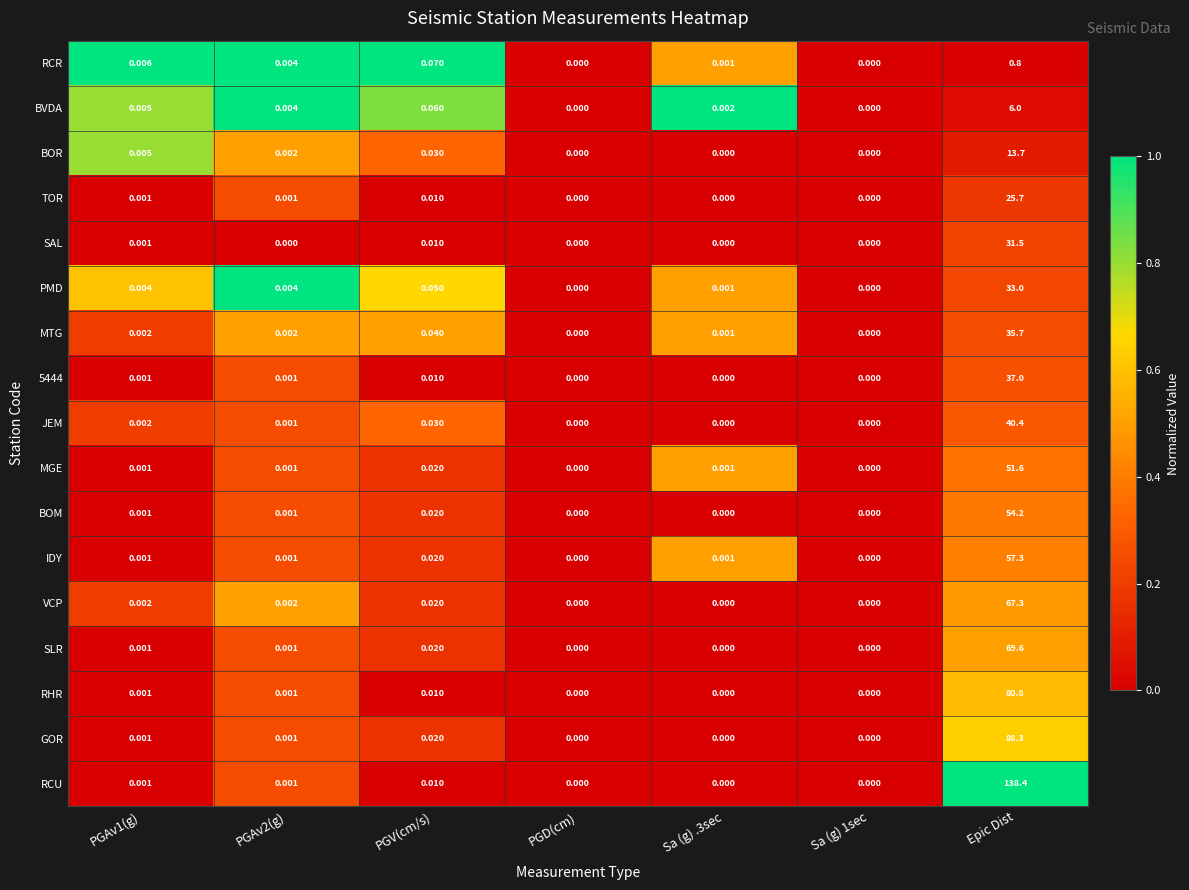

Where is RCU nearest to the value 69?

PGV(cm/s)